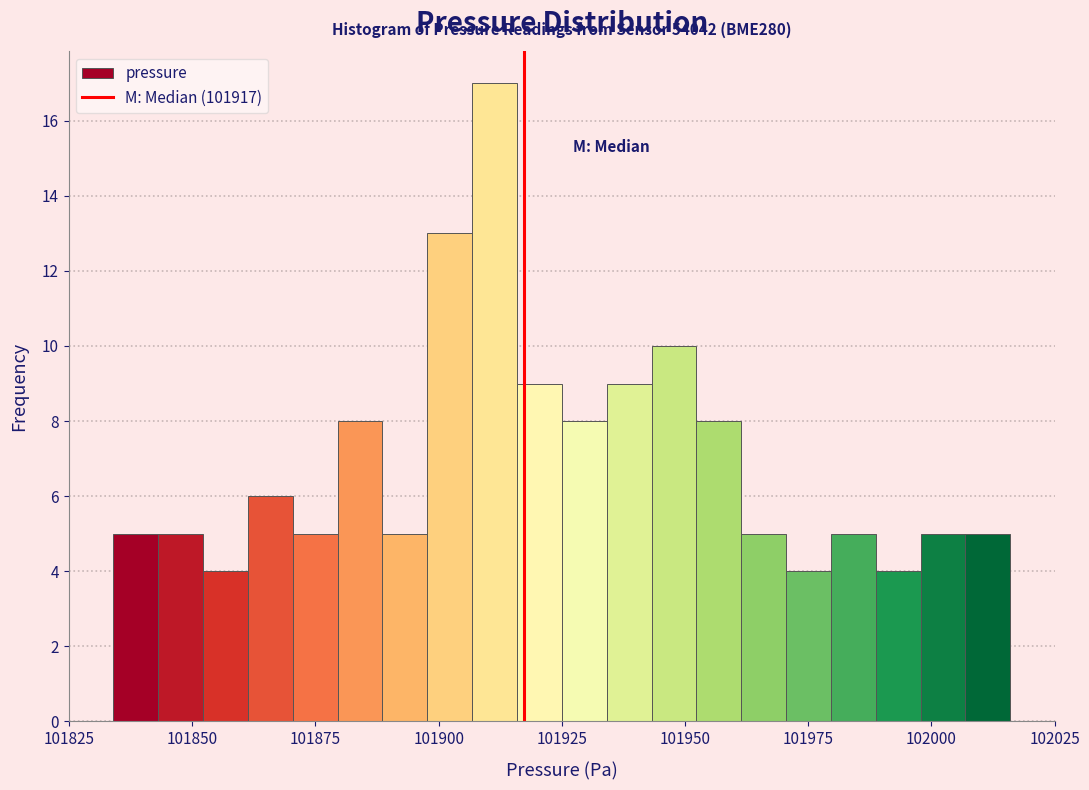

Around what value on the x-axis is the tallest bar? Give the approximate position of its centre, as read against the axis.

101910